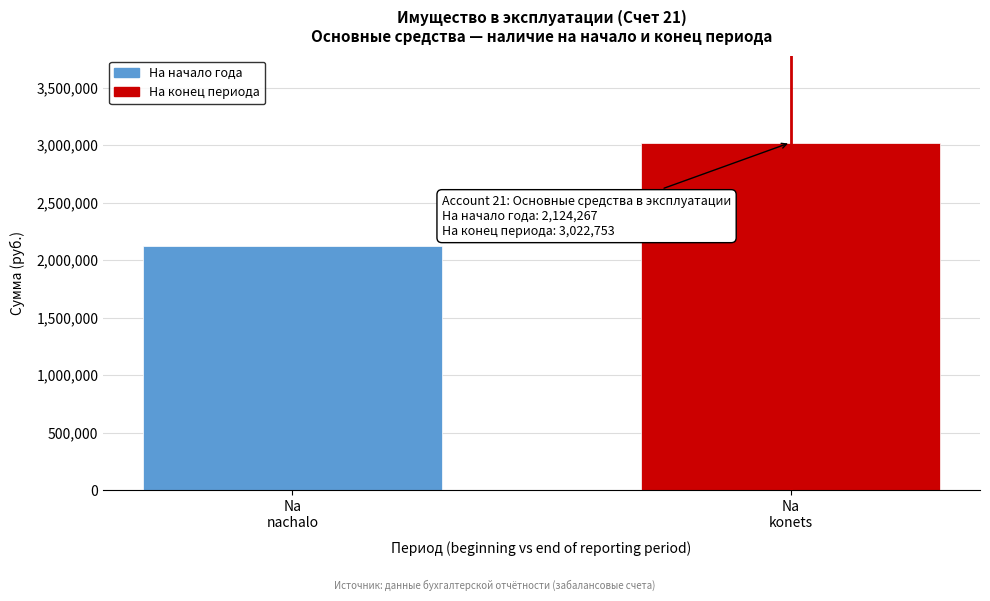

Reading left to right, list all the values displayed in this chart.

2124267.4	3022752.8